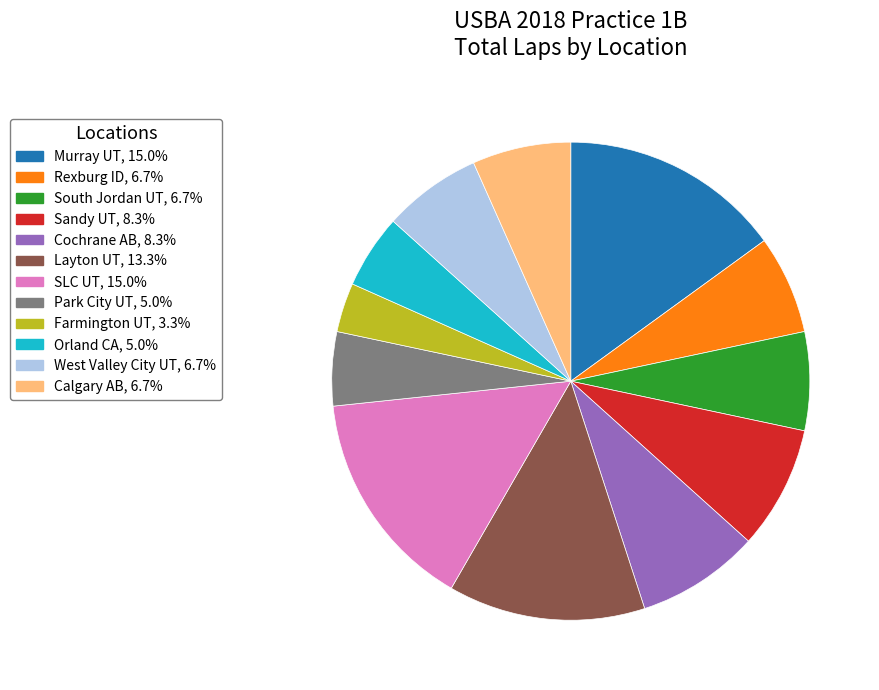

Does any single category account for the majority?

No